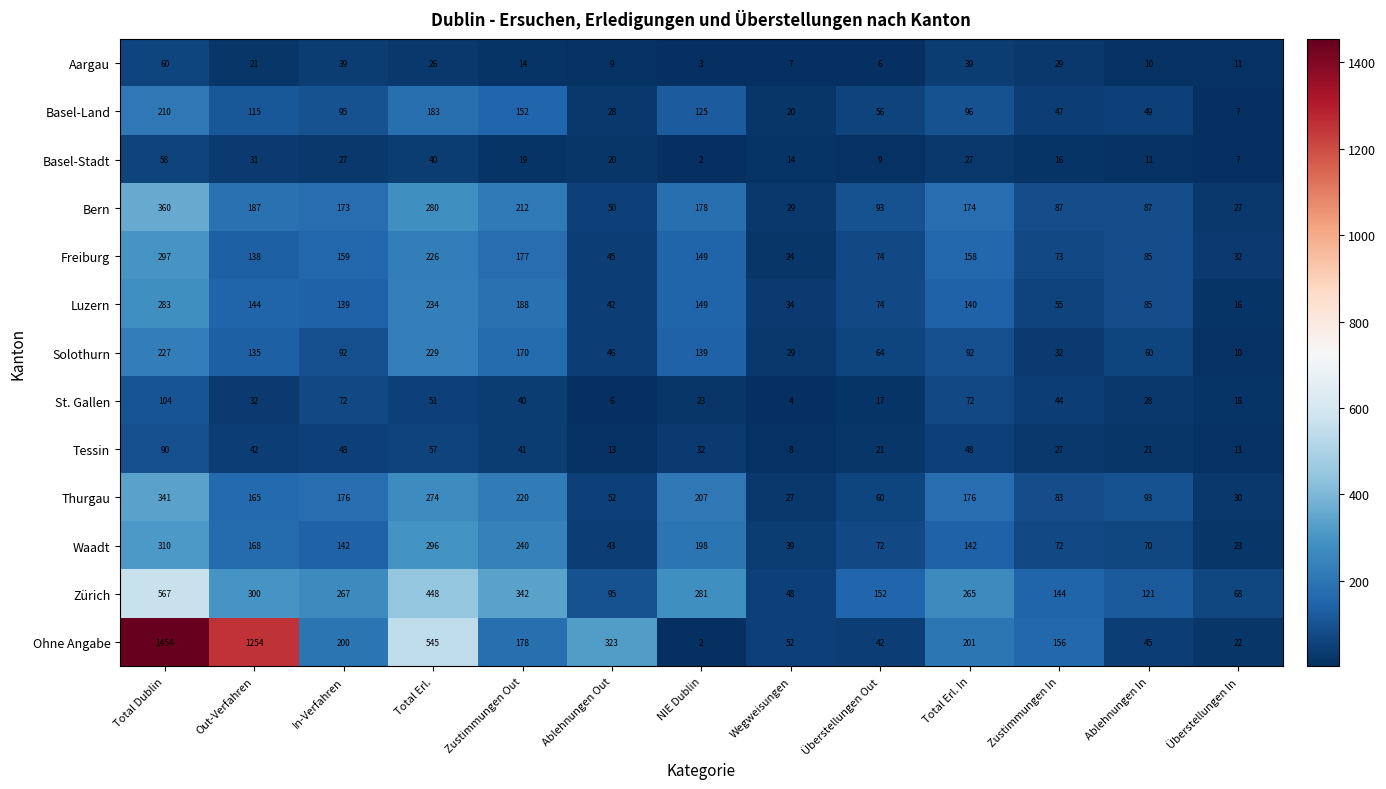

What is the greatest value displayed?

1454